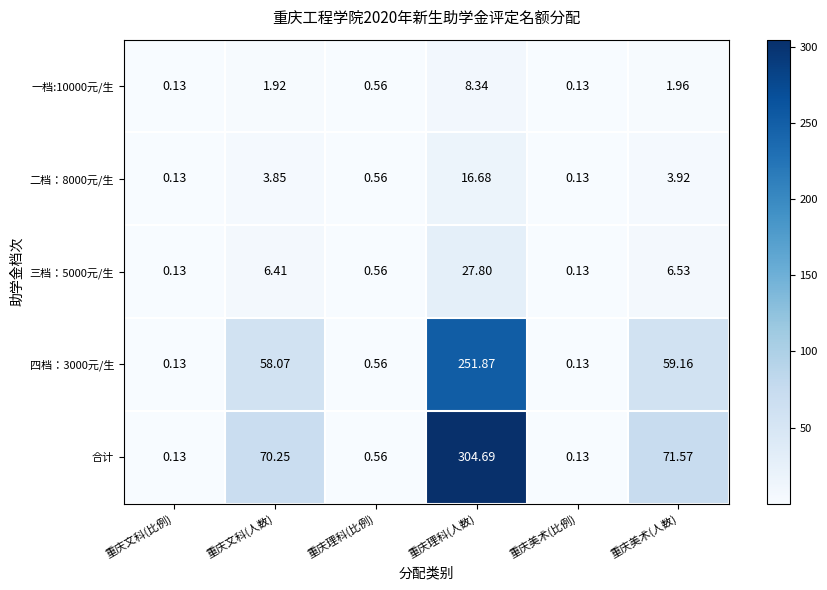

Which category has the highest value in the 三档：5000元/生 series?

重庆理科(人数)